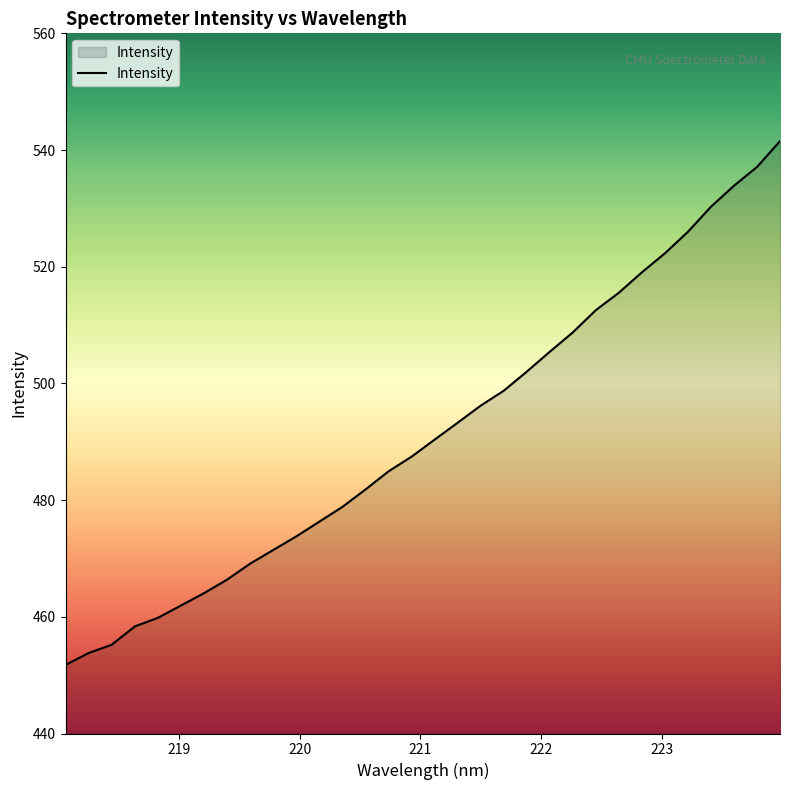

Does the chart have visible grid lines?

No